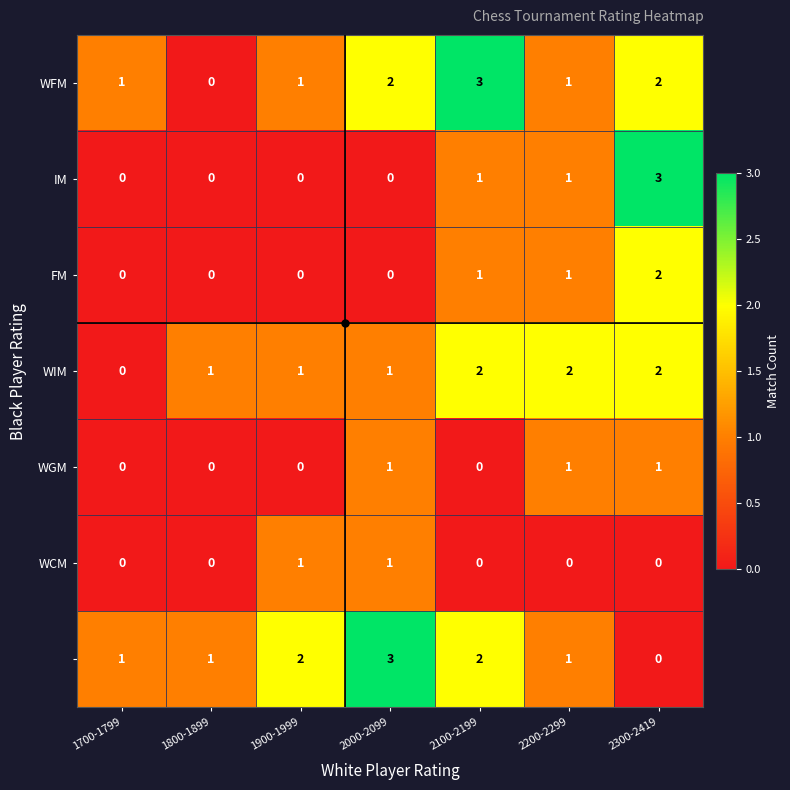

What is the maximum value shown in the chart?

3